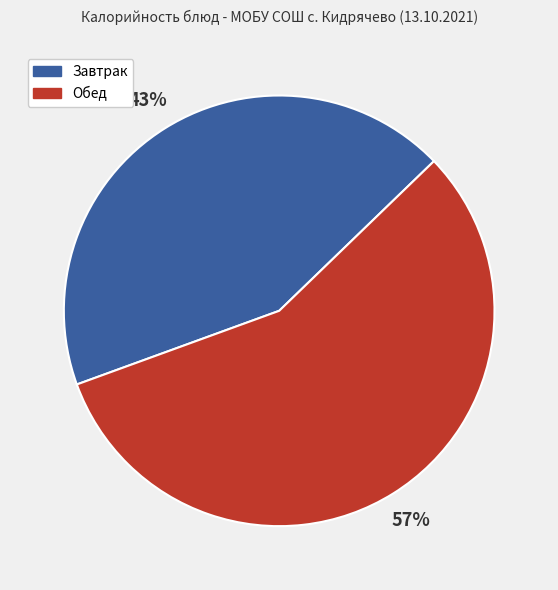

Do Завтрак and Обед together represent more than half of the pie?

Yes